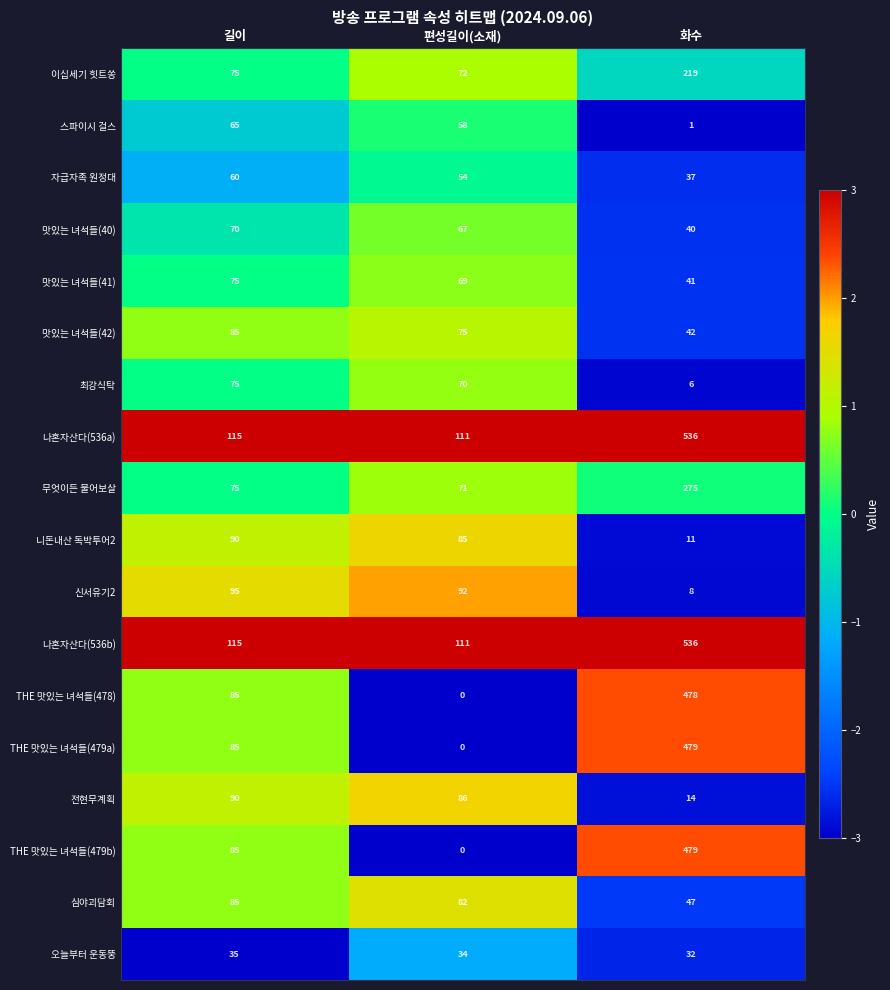

What is the maximum value for 신서유기2?

95